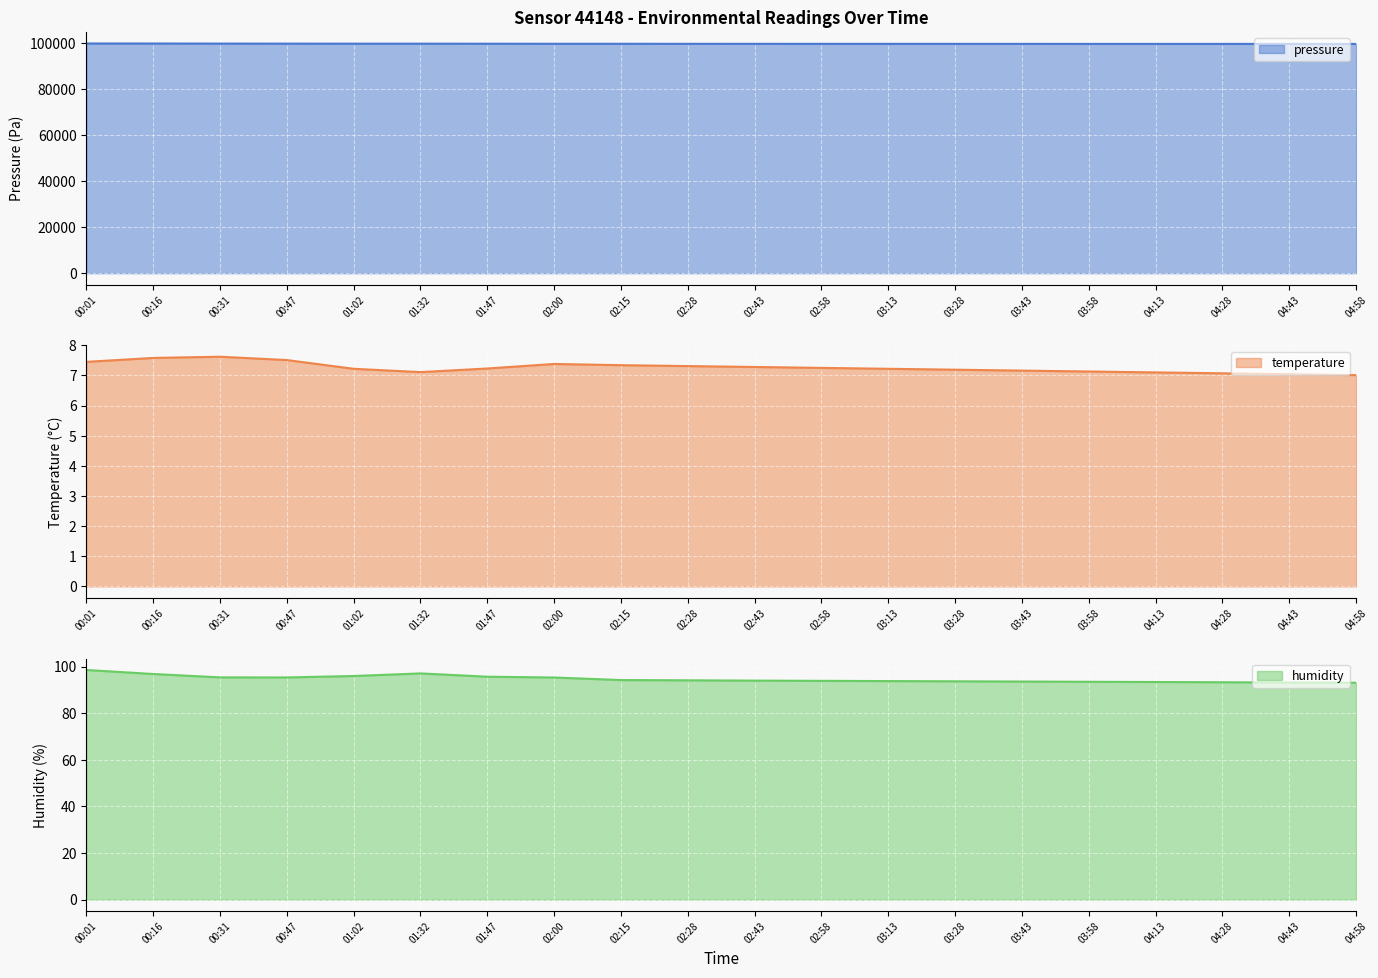

What is the difference between the pressure values at 03:13 and 00:47?

93.4